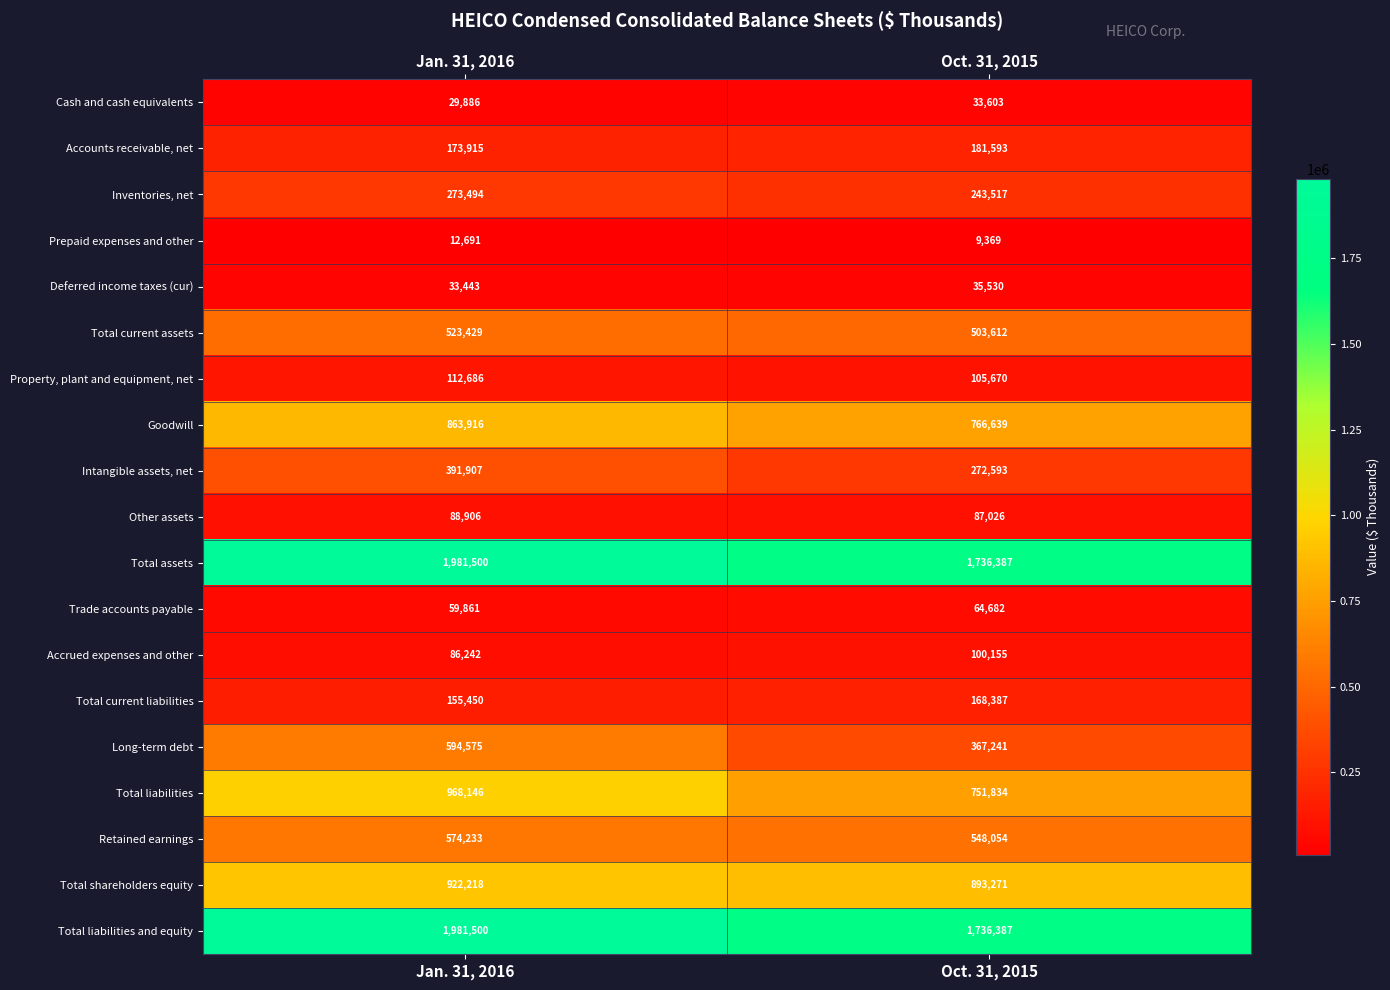

What is the difference between the highest and lowest values at Oct. 31, 2015?

1727018